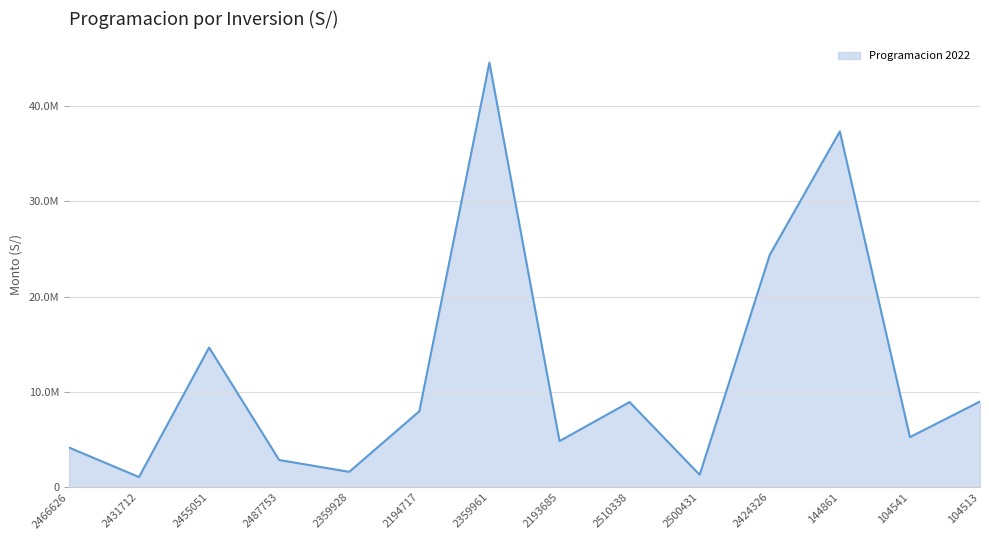

What is the change in value from 2487753 to 144861?

+34484111